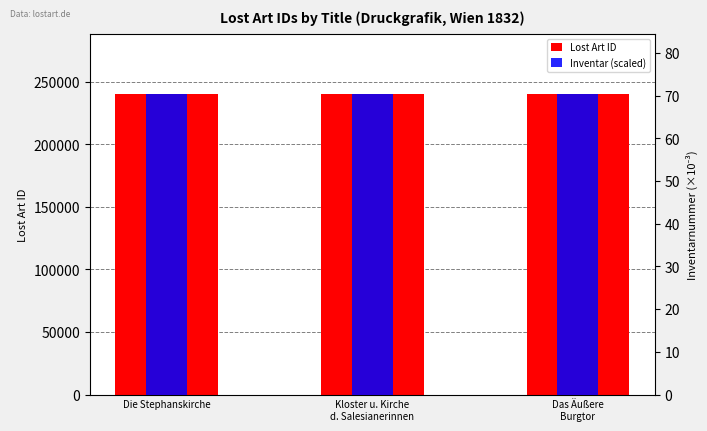

Are the bars horizontal?

No